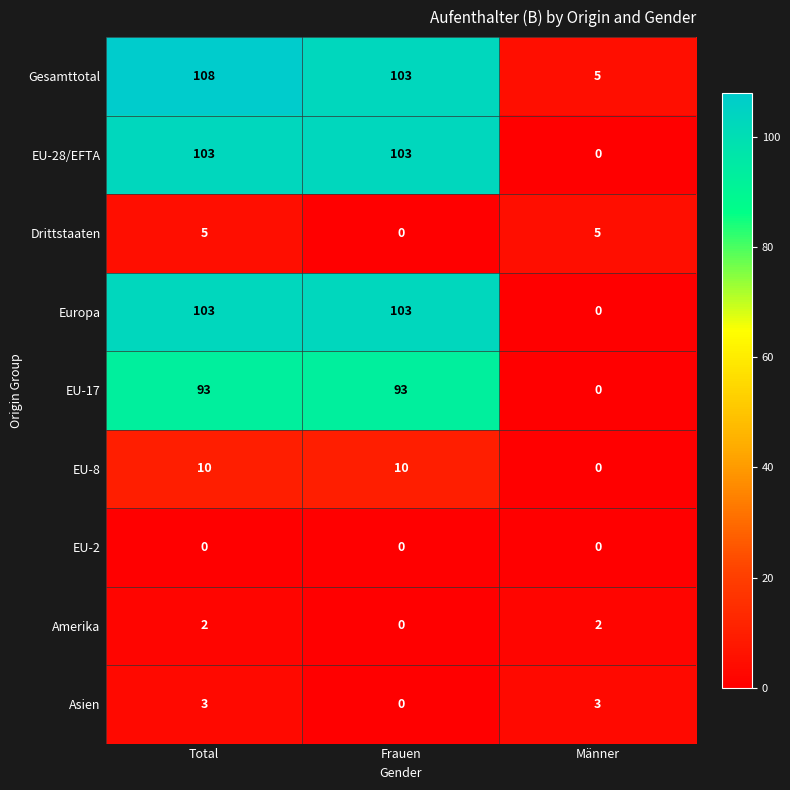

Count the EU-8 values in the range 0 to 10.

3